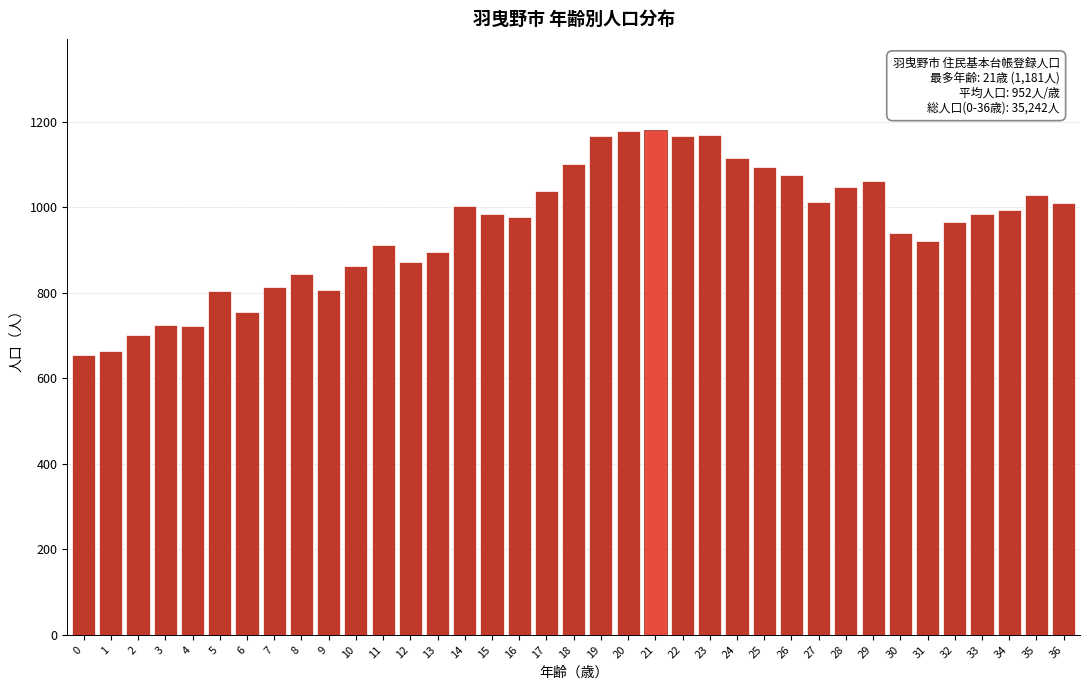

What is the value of the 9th bar from the left?

843